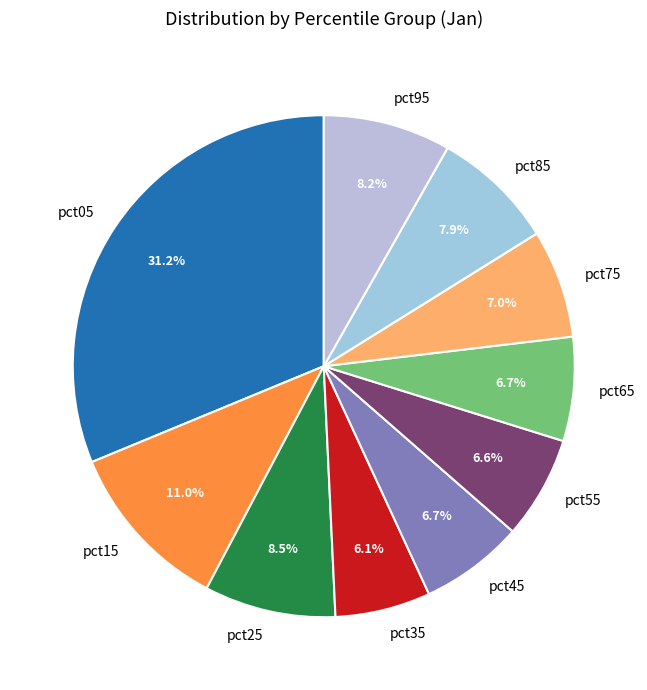

Which slice is the largest?

pct05